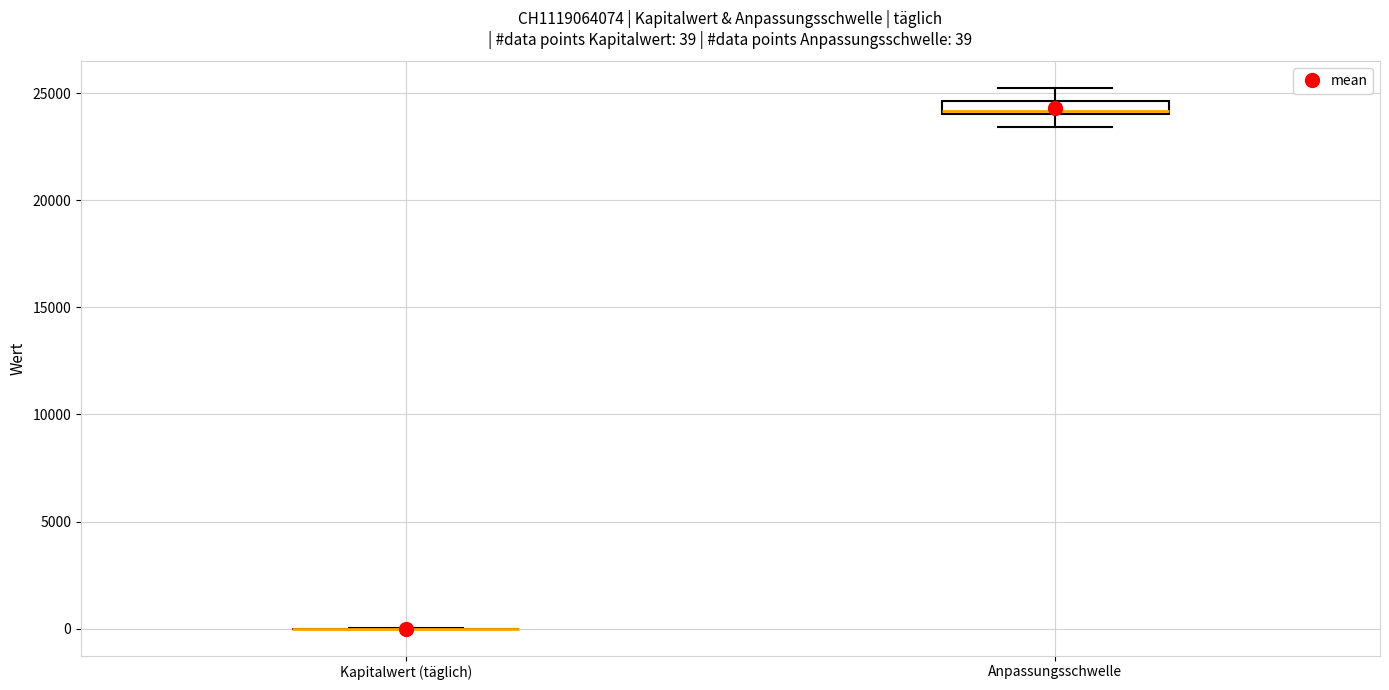

Which box is the tallest, from its lower edge to its upper edge?

Anpassungsschwelle